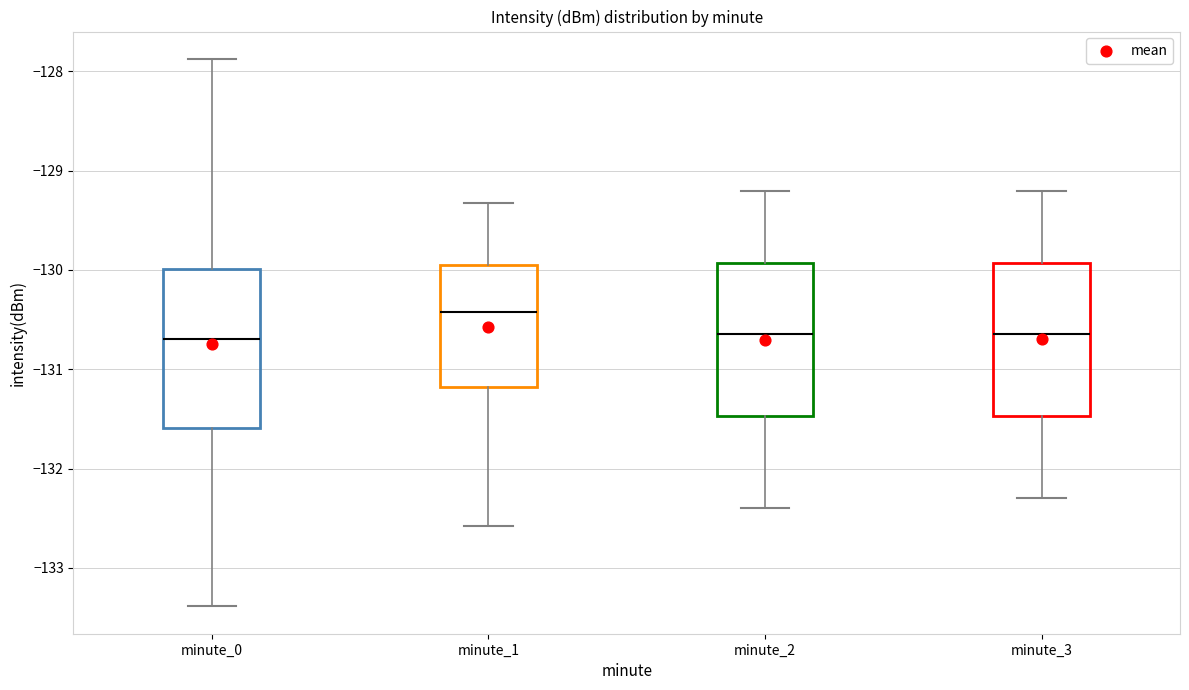

Which box has the highest median line?

minute_1